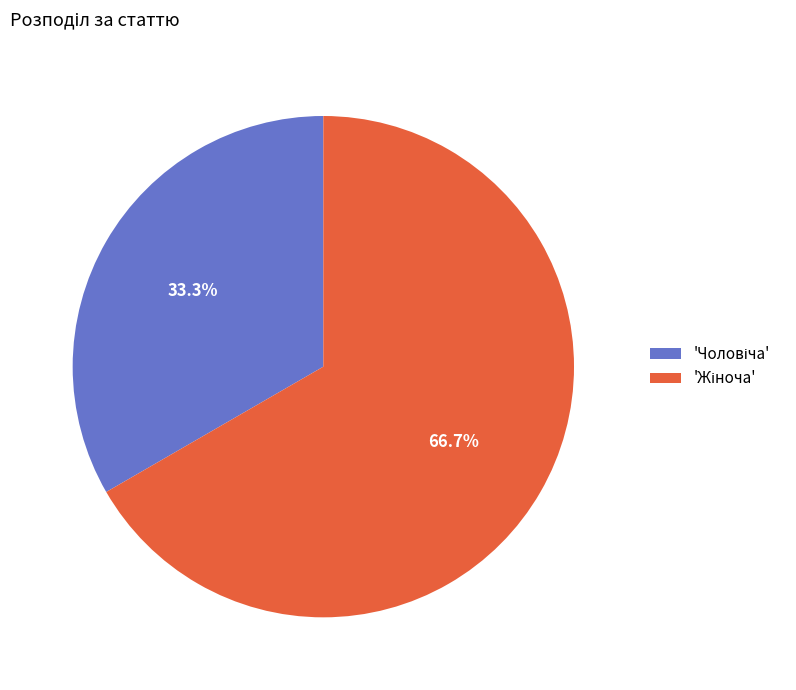

Is there any slice that represents more than half of the pie?

Yes